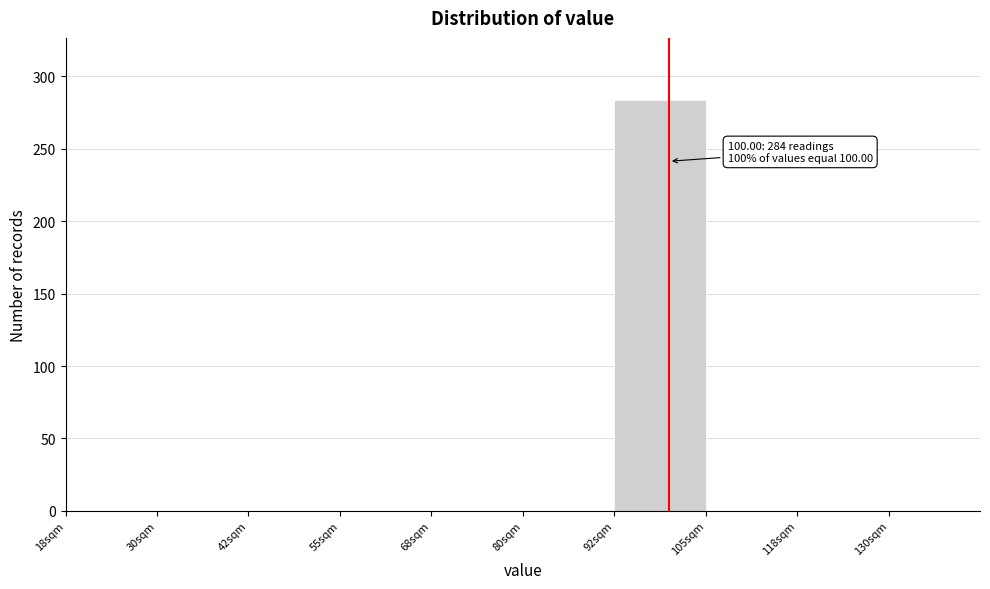

Over which range of the x-axis is the bar tallest?

92.5 to 105.0